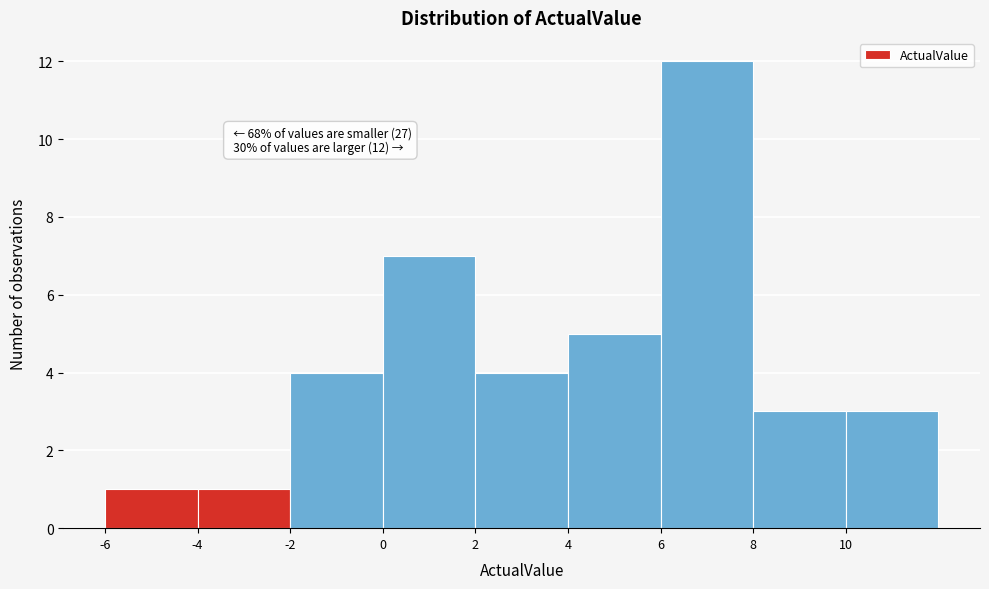

Which range on the x-axis has the tallest bar?

6 to 8